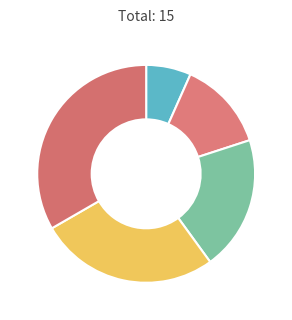

To the nearest percent, what is the difference between the largest and smallest slice percentages?

27%